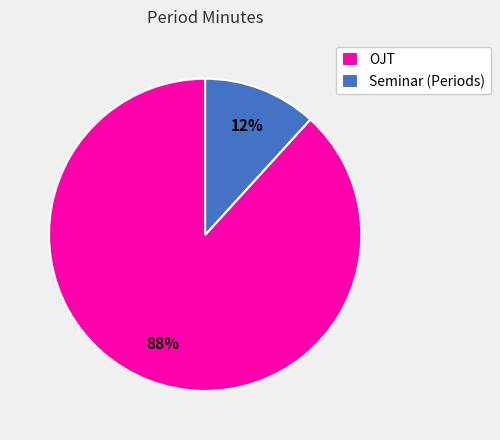

What is the smallest slice in the pie chart?

Seminar